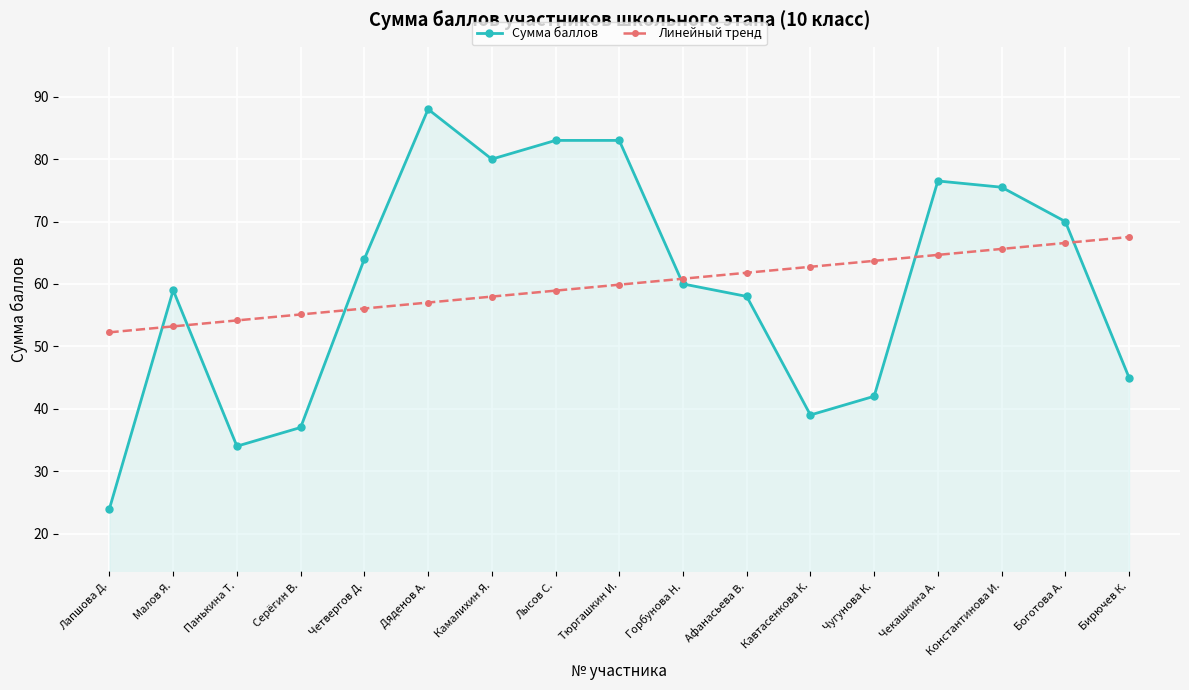

What is the total value across all series at Боготова А.?

136.6